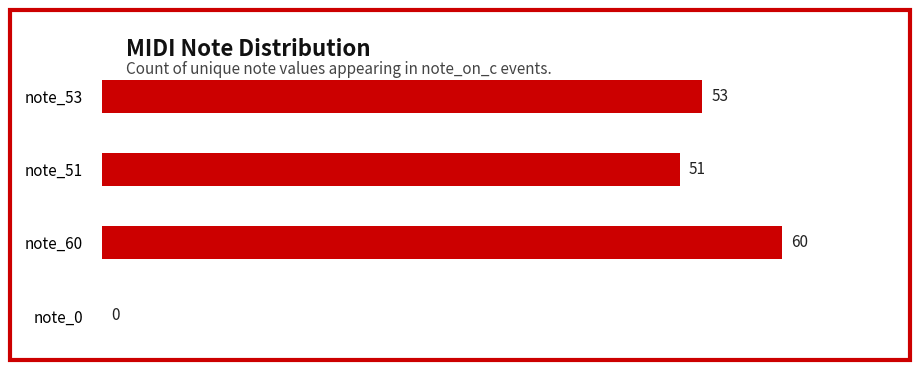

Are the bars grouped side by side (vs. stacked)?

No